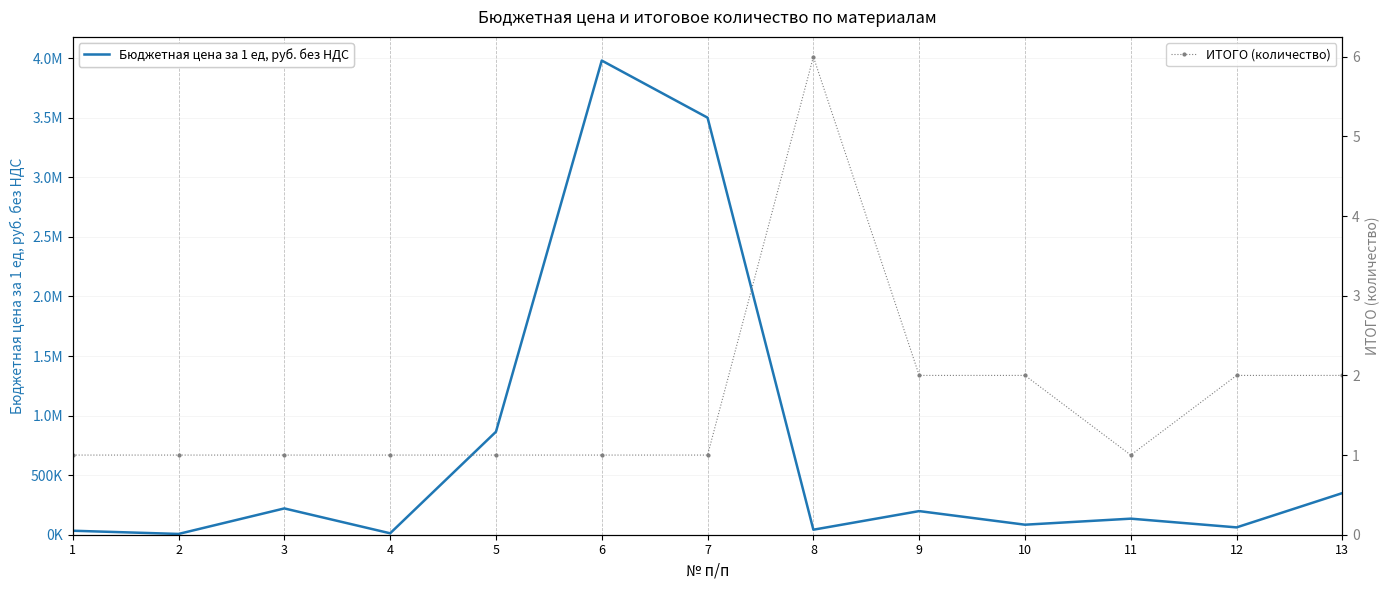

True or false: ИТОГО (количество) and Бюджетная цена за 1 ед, руб. без НДС intersect in this chart.

False